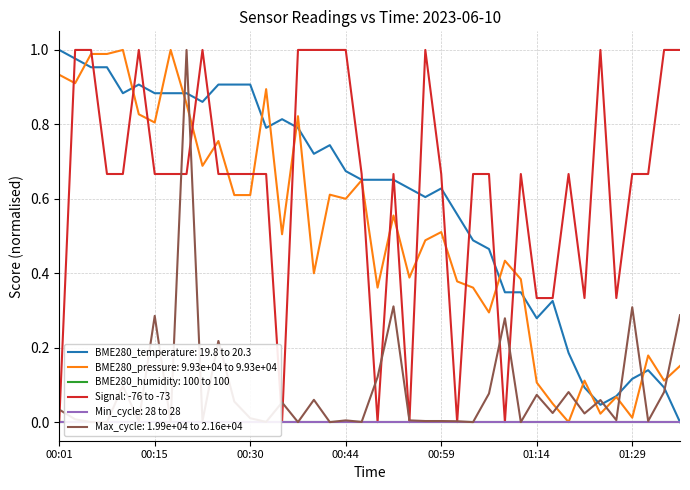

What is the label of the 36th point from the left?

01:26